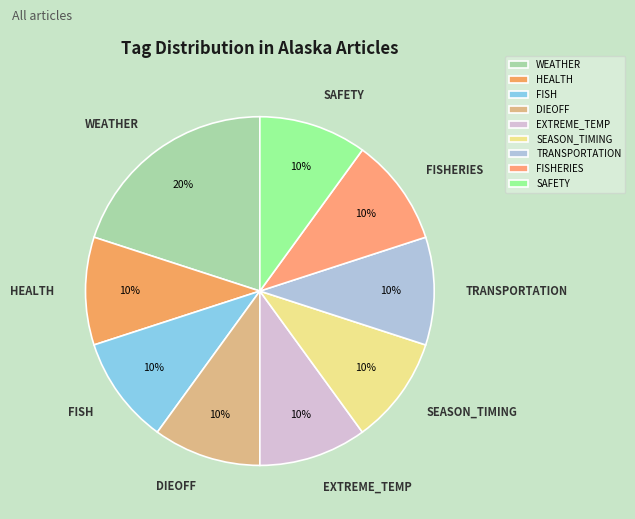

Is the sum of WEATHER and HEALTH greater than half?

No